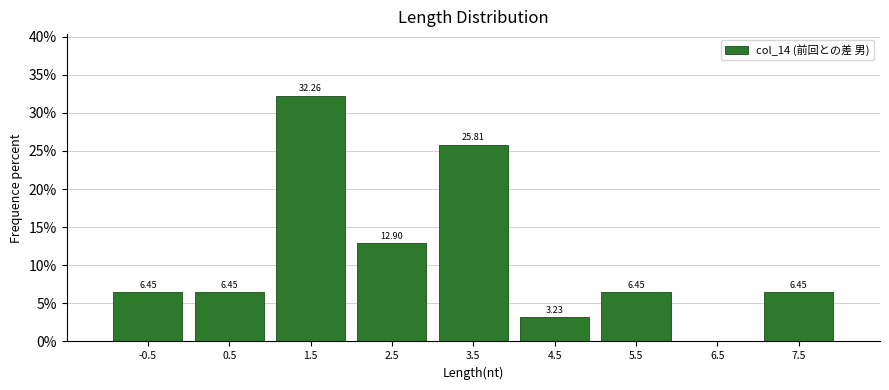

Over which range of the x-axis is the bar tallest?

1 to 2